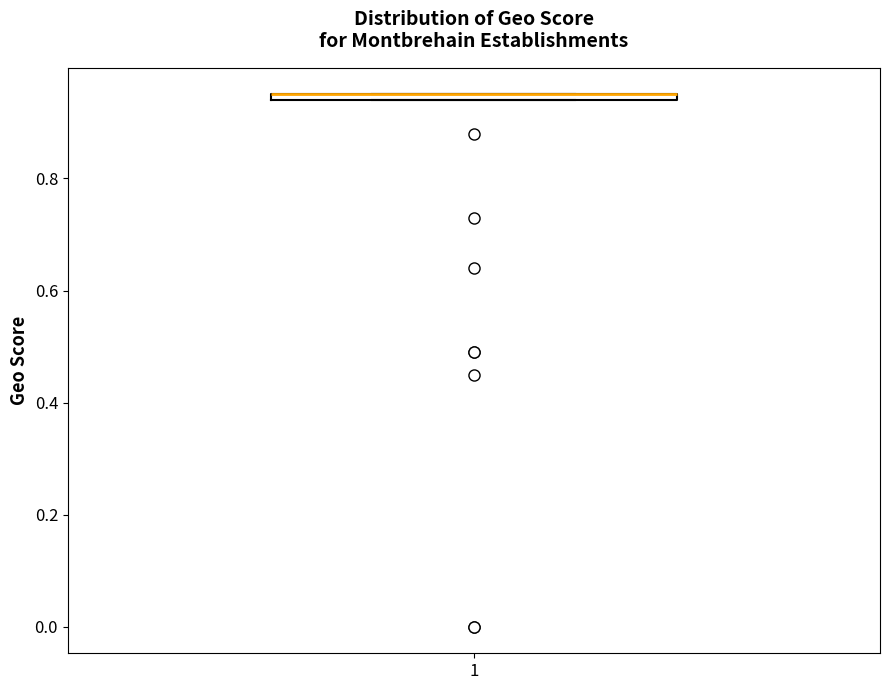

Where is the upper edge of the box at x = 1 on the y-axis? The values are not printed on the chart, so give them approximately, as read against the axis.

0.96